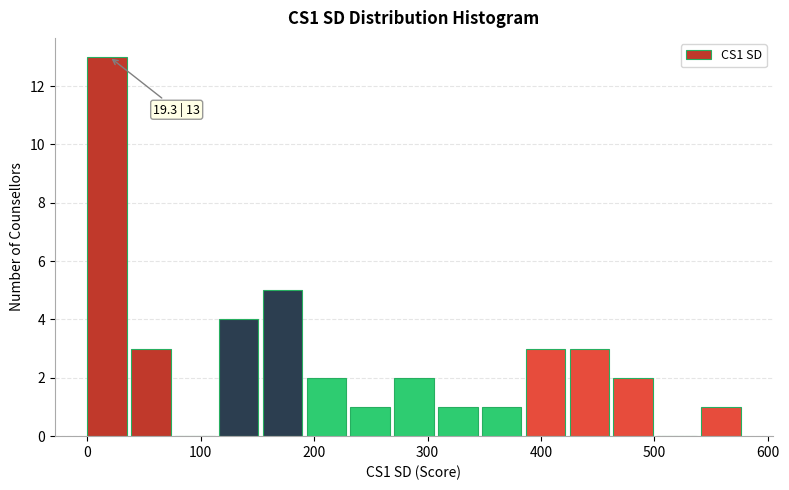

Read against the x-axis, roughly where is the centre of the tallest bar?

20